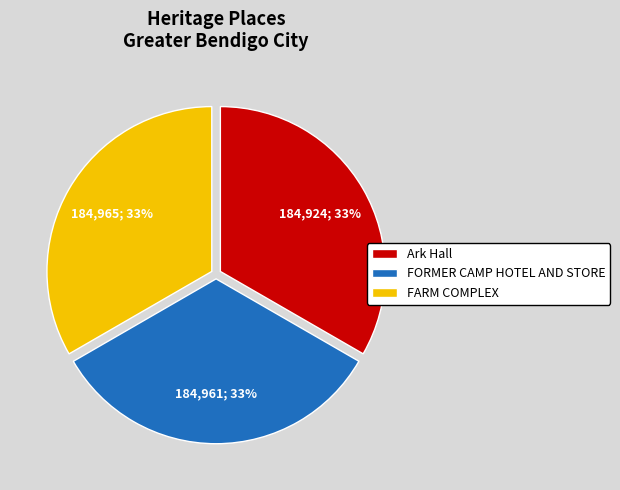

True or false: FORMER CAMP HOTEL AND STORE accounts for 47% of the total.

False